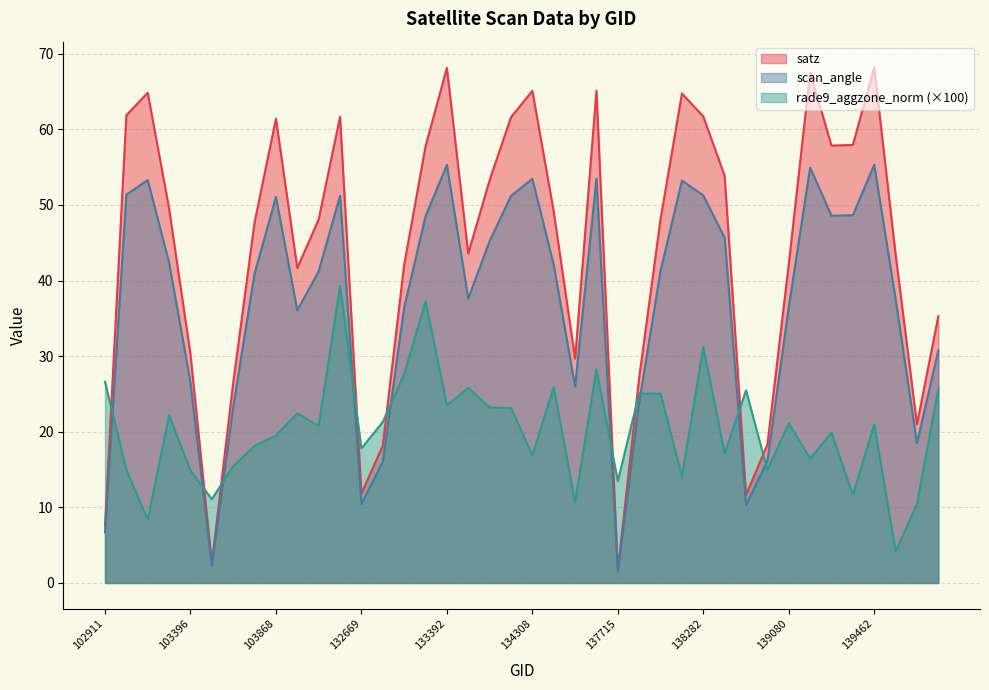

At which category does scan_angle reach its first local valley?

103515